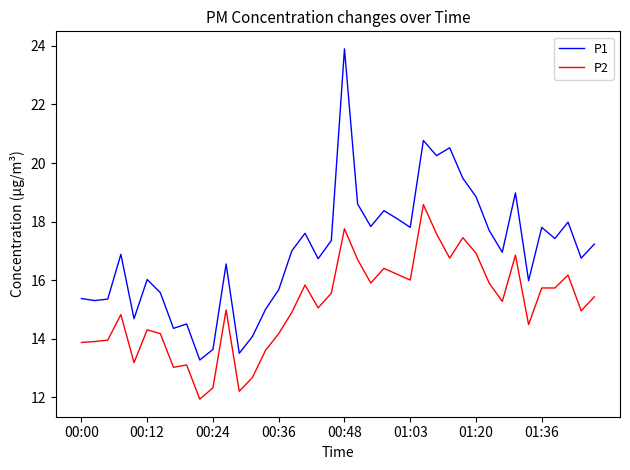

Which series has the largest range (max minus min)?

P1